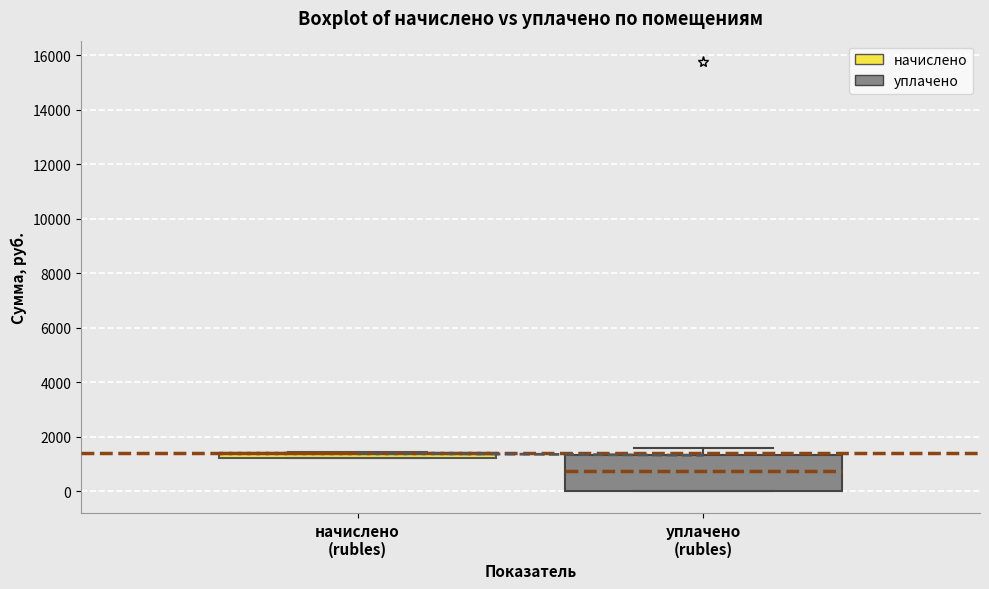

Where is the upper edge of the box for уплачено (rubles) on the y-axis? The values are not printed on the chart, so give them approximately, as read against the axis.

1400